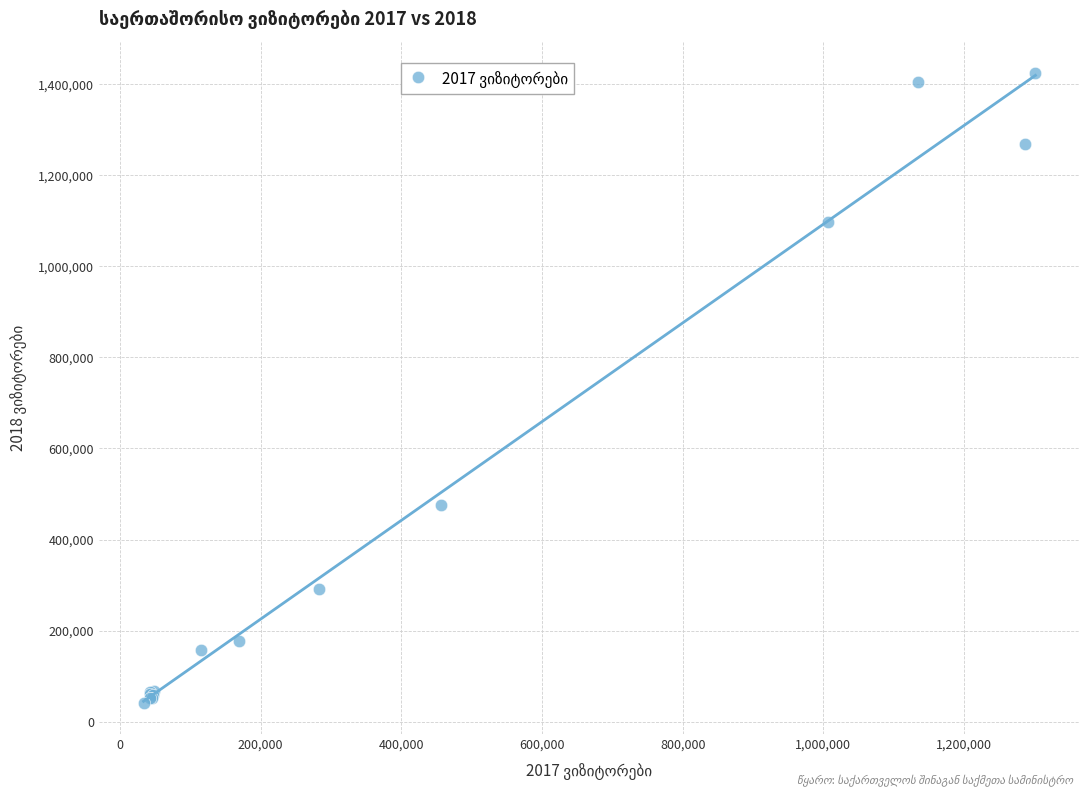

What Y value in the scatter plot is closest to 733236?

476389